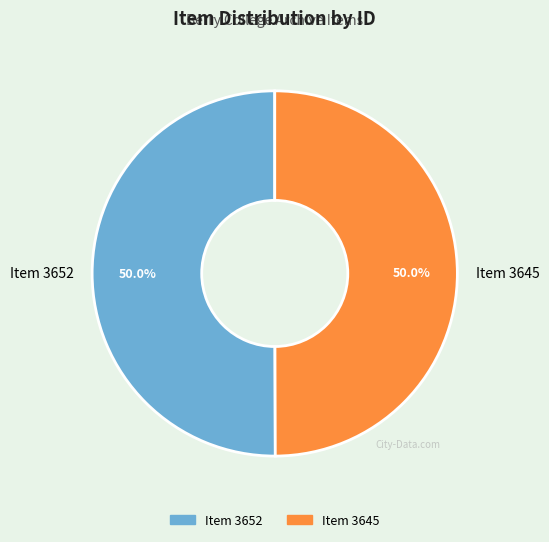

True or false: Item 3652 accounts for 50% of the total.

True